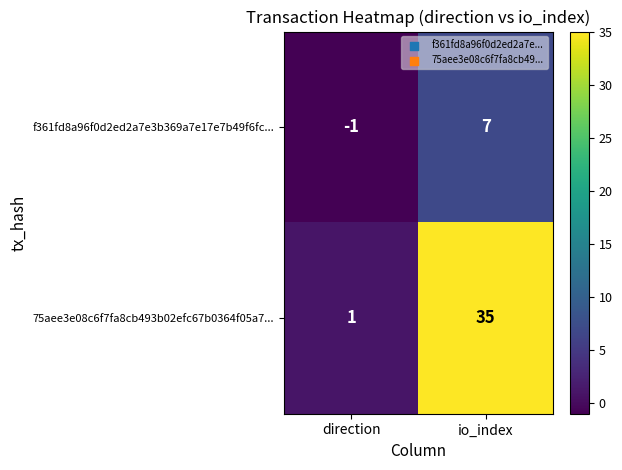

What is the maximum value shown in the chart?

35